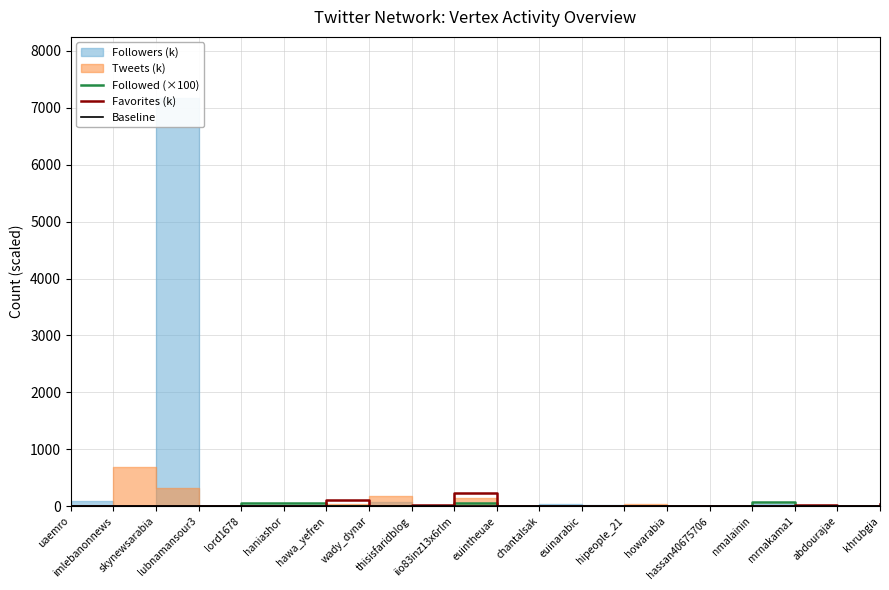

True or false: Followed (×100) has a value of 15.4 at euintheuae.

False